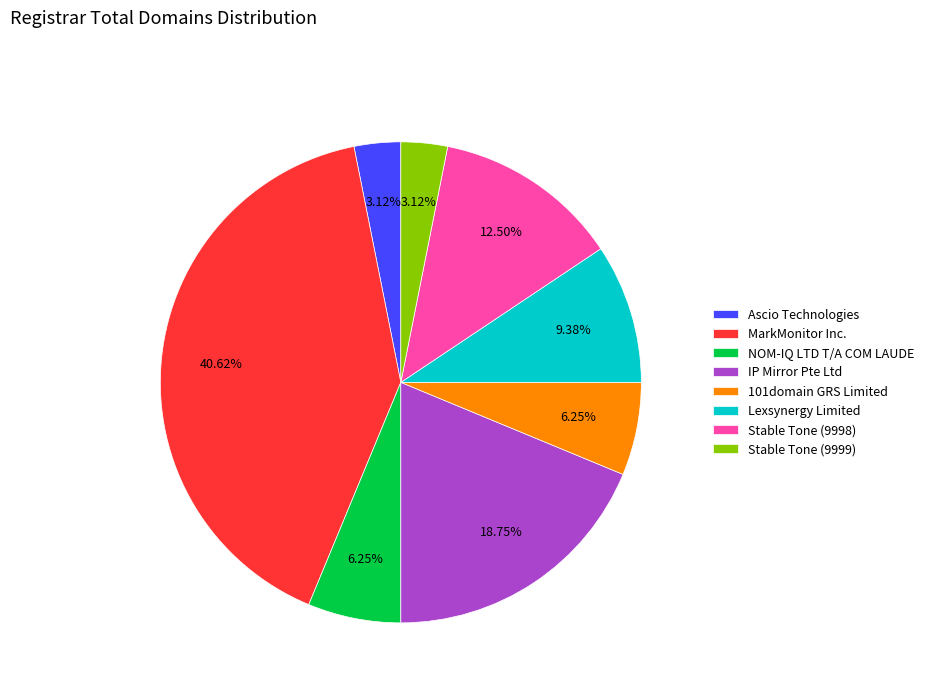

What is the ratio of the value at 101domain GRS Limited to the value at NOM-IQ LTD T/A COM LAUDE?

1.0